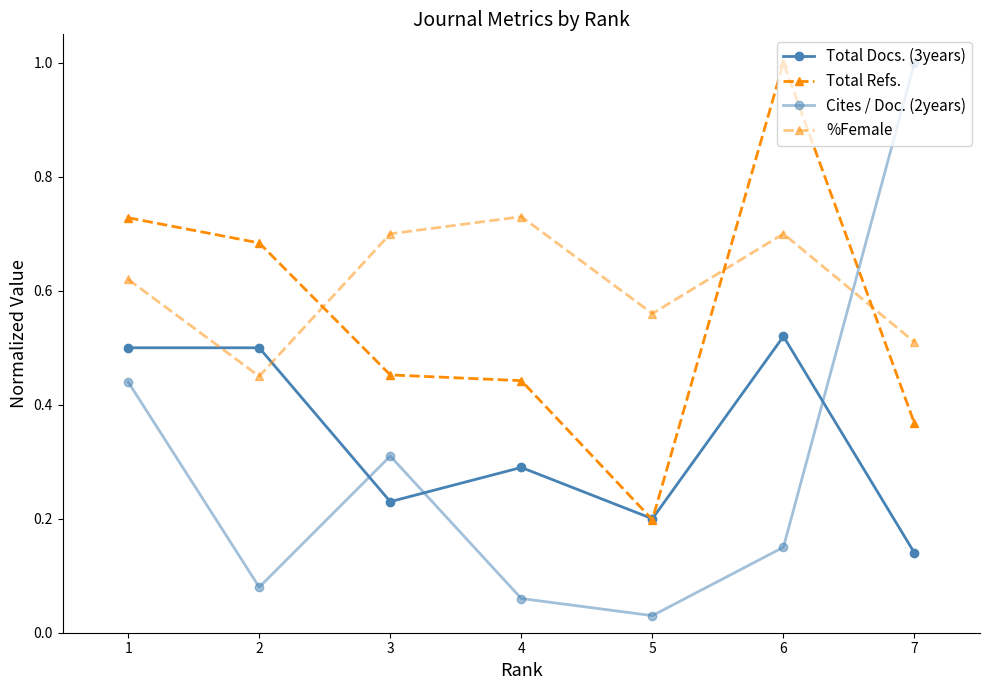

Count the number of data series in this chart.

4